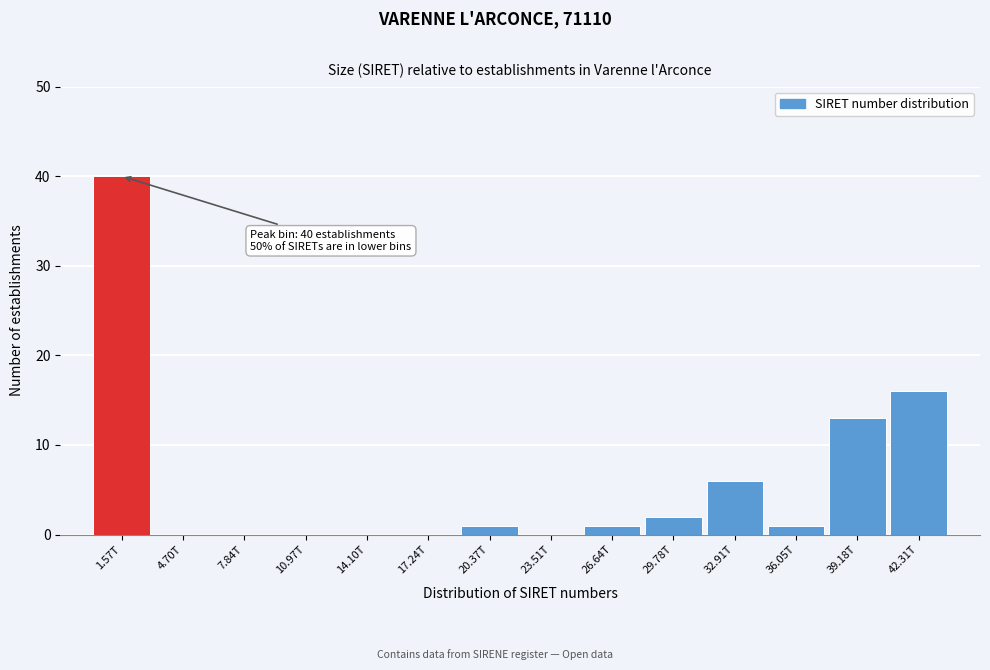

Reading left to right, what are all the values shown in this chart?

1.57T=40	4.70T=0	7.84T=0	10.97T=0	14.10T=0	17.24T=0	20.37T=1	23.51T=0	26.64T=1	29.78T=2	32.91T=6	36.05T=1	39.18T=13	42.31T=16